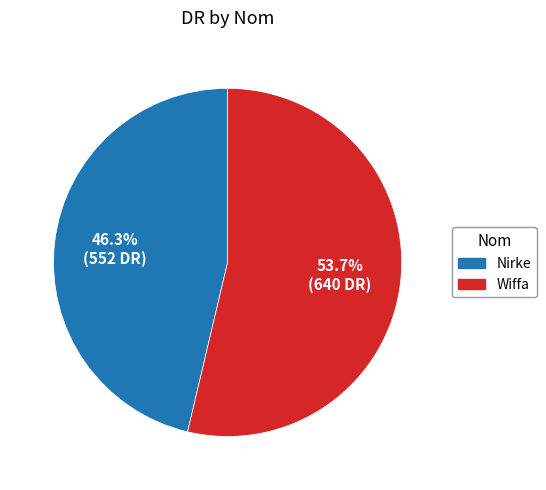

Does Wiffa represent more than half of the total?

Yes